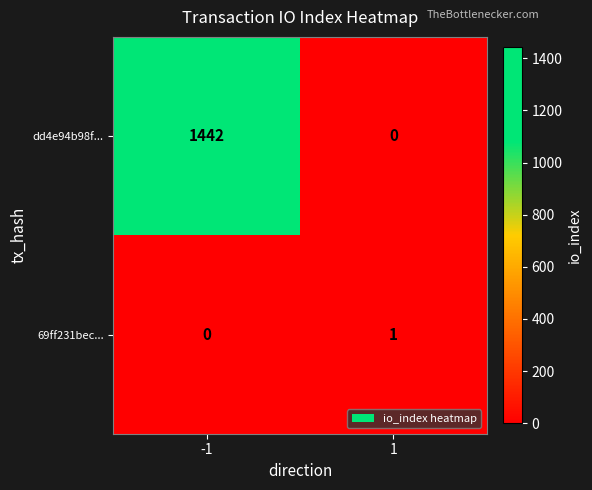

What is the average value of the dd4e94b98f... series?

721